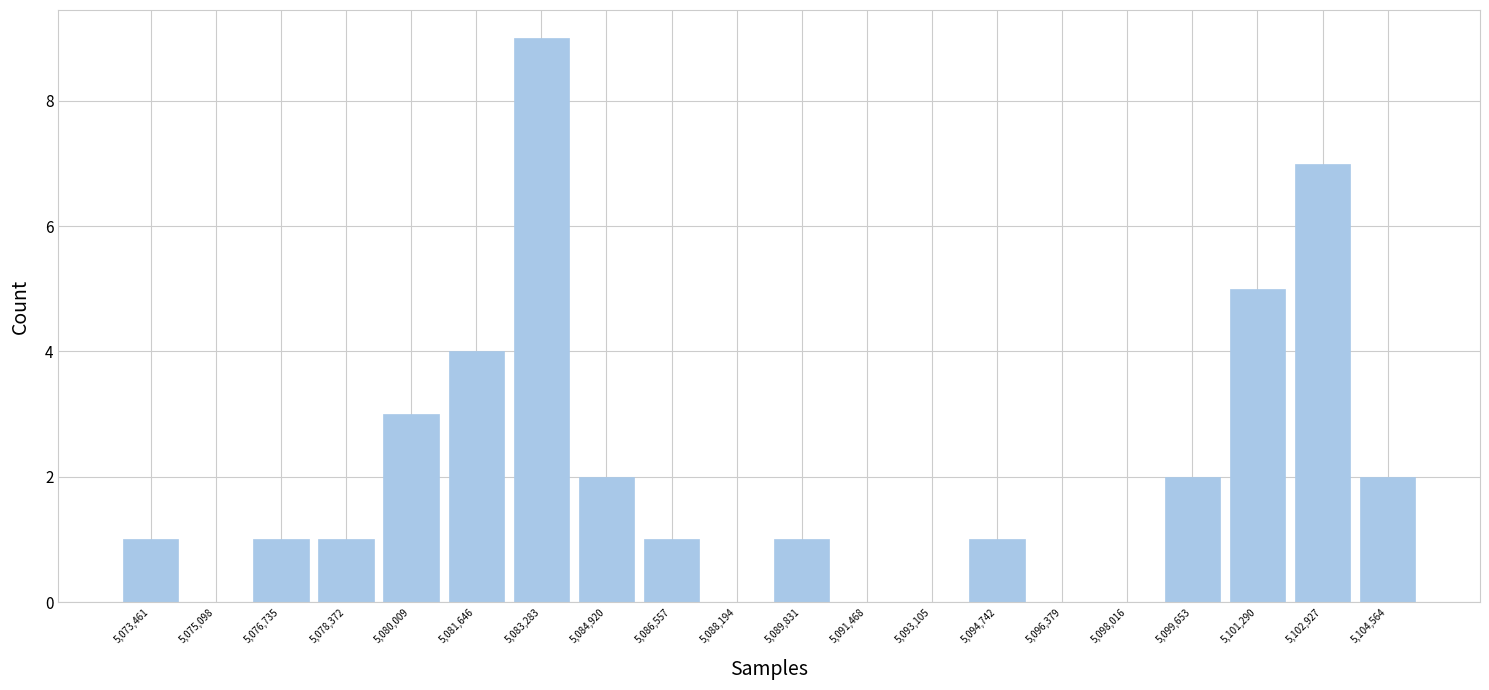

Which range on the x-axis has the tallest bar?

5082400 to 5084200